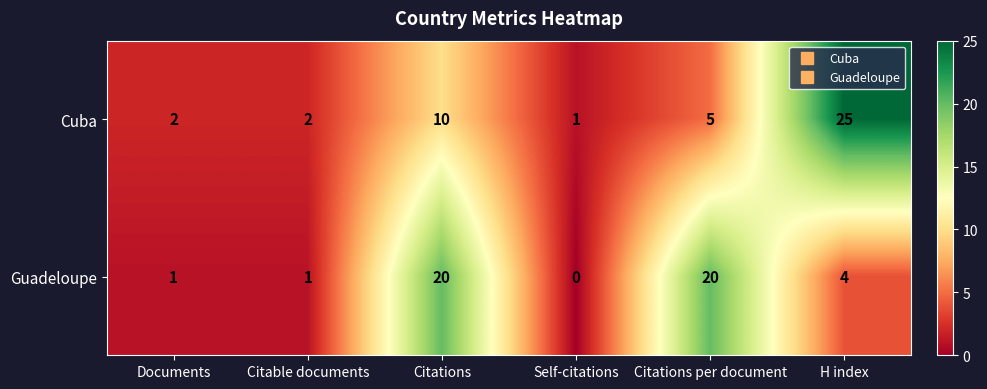

What is the total value across all series at Self-citations?

1